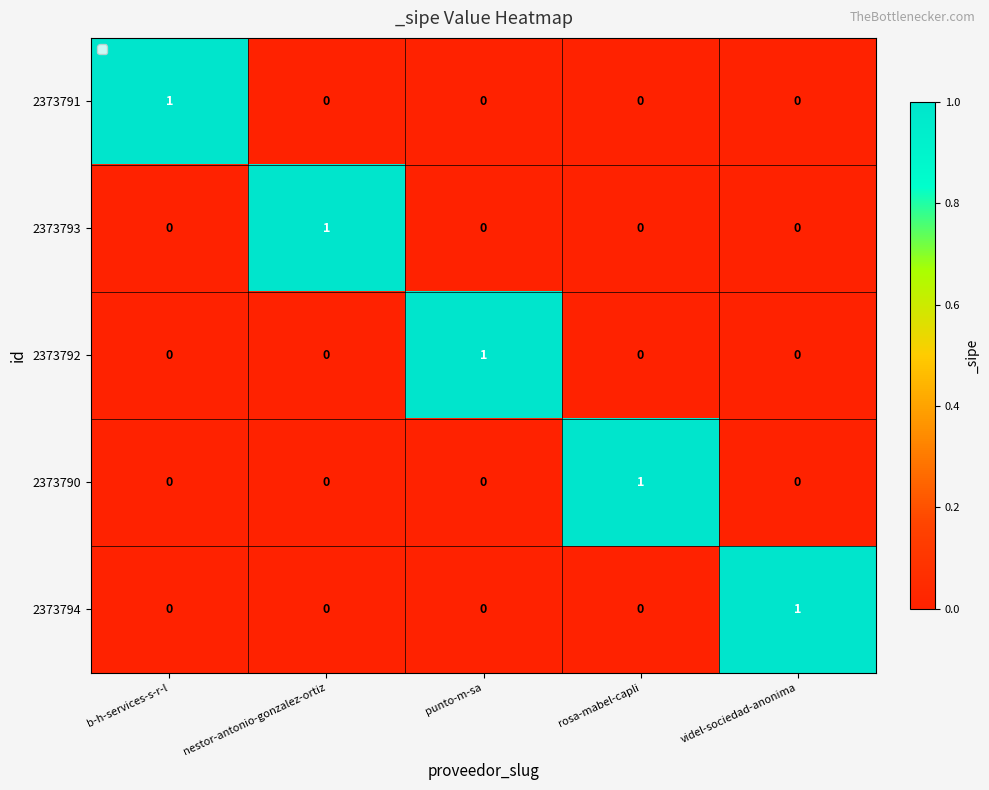

At how many categories does at least one series exceed 0?

5